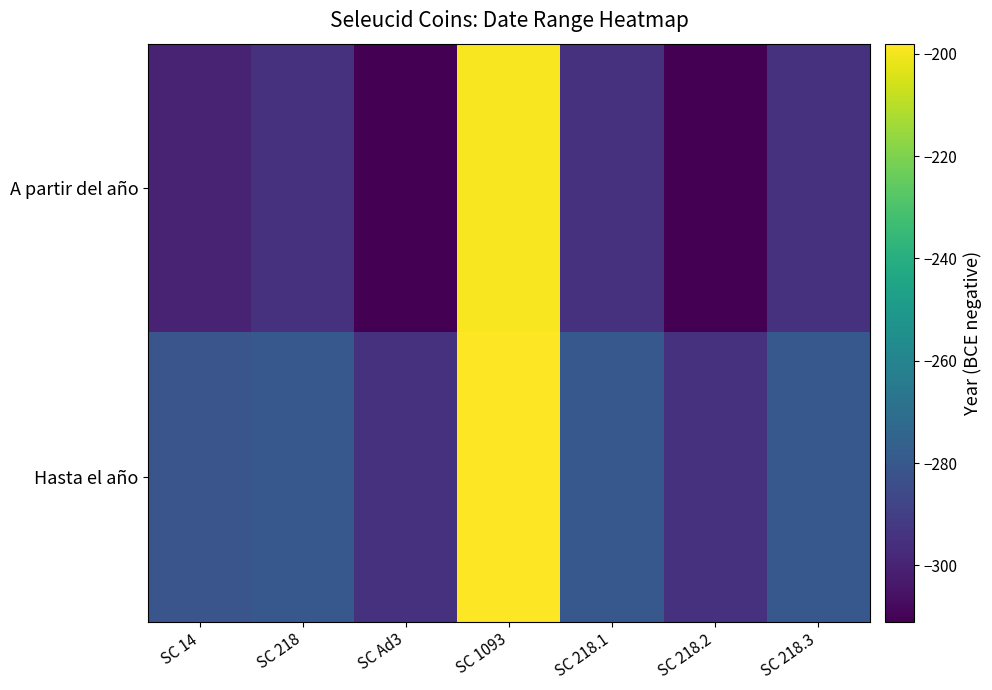

Reading right to left, what are all the values shown in this chart?

A partir del año: SC 218.3=-295	SC 218.2=-311	SC 218.1=-295	SC 1093=-199	SC Ad3=-311	SC 218=-295	SC 14=-300
Hasta el año: SC 218.3=-280	SC 218.2=-295	SC 218.1=-280	SC 1093=-198	SC Ad3=-295	SC 218=-280	SC 14=-281